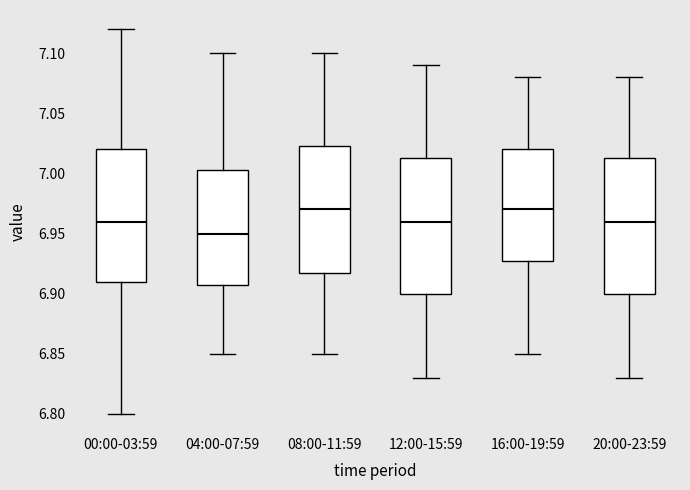

Where does the lower whisker of the box for 00:00-03:59 end on the y-axis? The values are not printed on the chart, so give them approximately, as read against the axis.

6.800